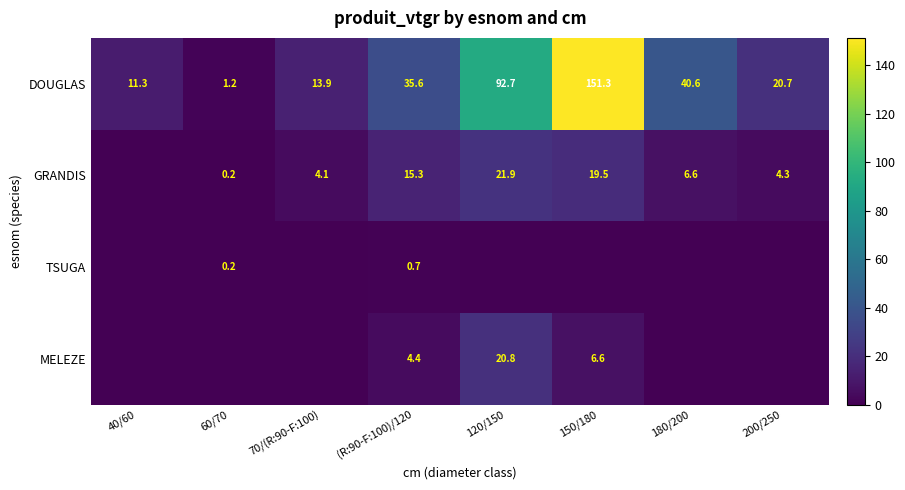

How many categories are shown in the chart?

8